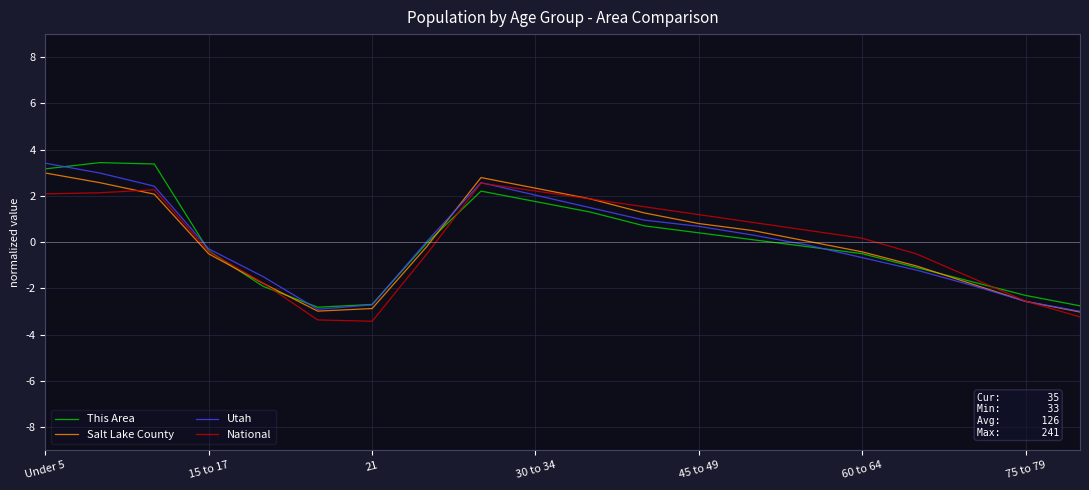

What is the minimum value for Utah?

-3.0